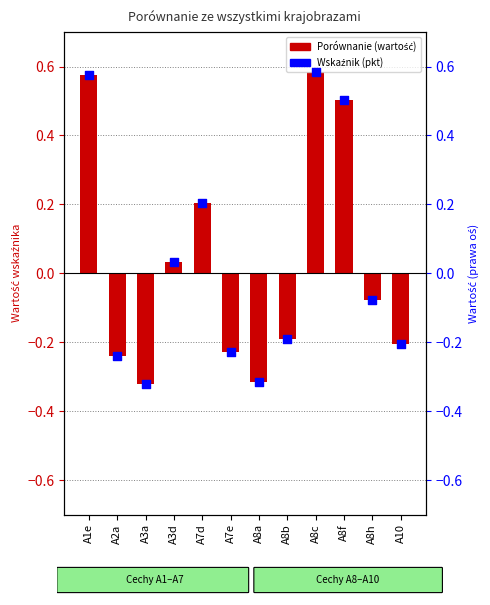

Which series has the largest Y range (max minus min)?

Porównanie